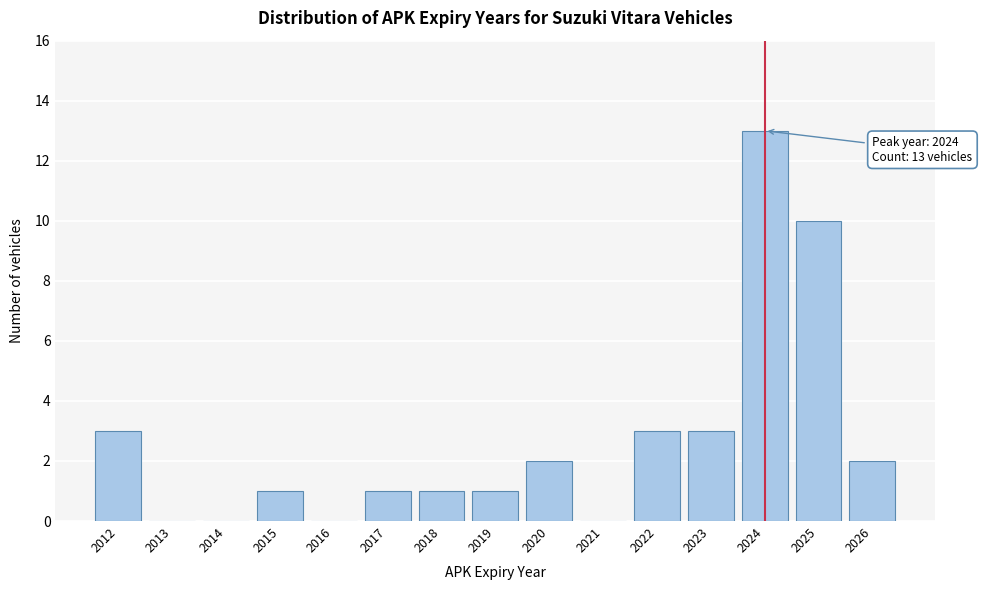

Reading left to right, list all the values displayed in this chart.

2012=3	2013=0	2014=0	2015=1	2016=0	2017=1	2018=1	2019=1	2020=2	2021=0	2022=3	2023=3	2024=13	2025=10	2026=2